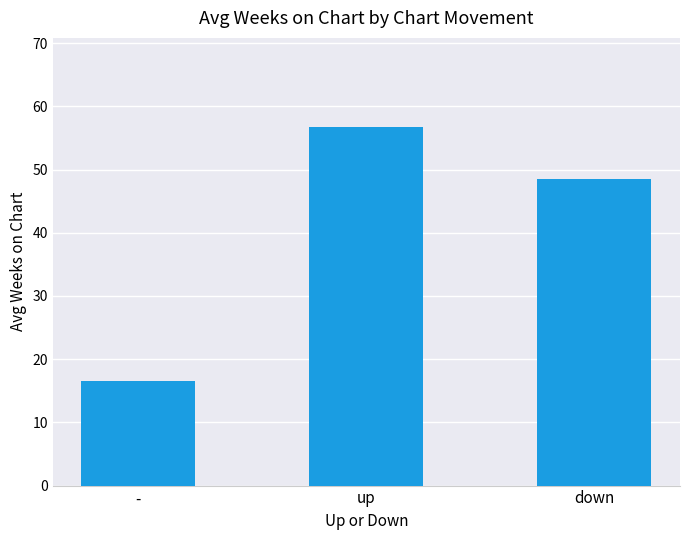

Approximately how many times larger is the value at up compared to -?

3.4